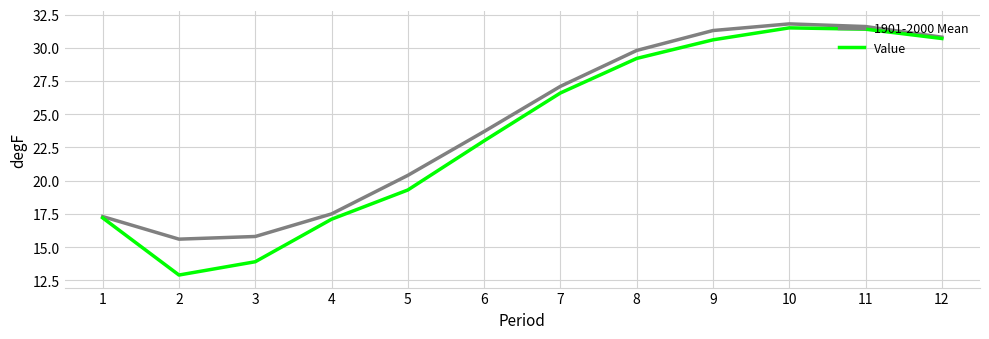

The Value series shows 17.1 at 4. True or false?

True